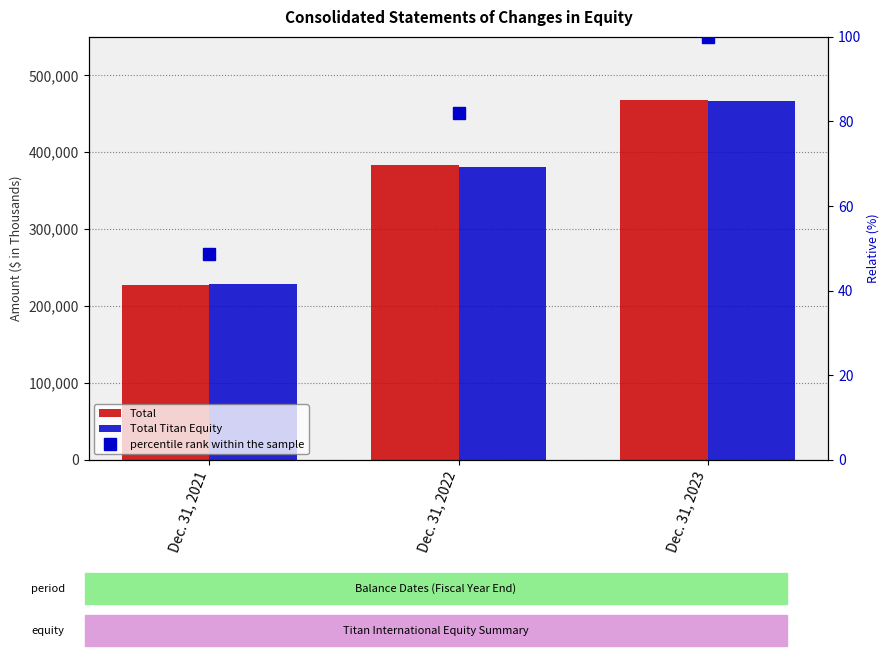

Which label corresponds to the largest value in the chart?

Dec. 31, 2023